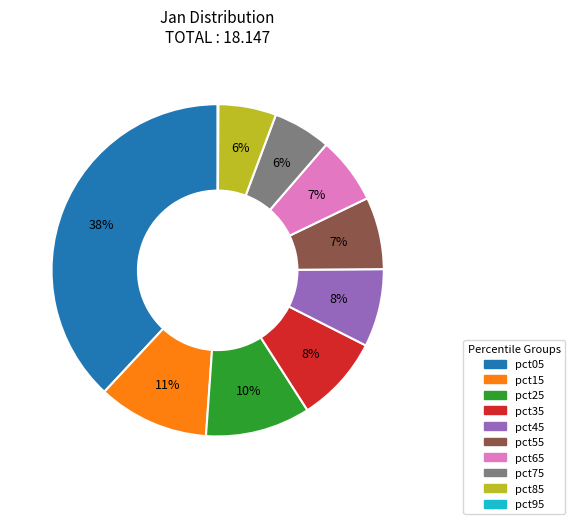

To the nearest percent, what portion does pct45 represent?

8%